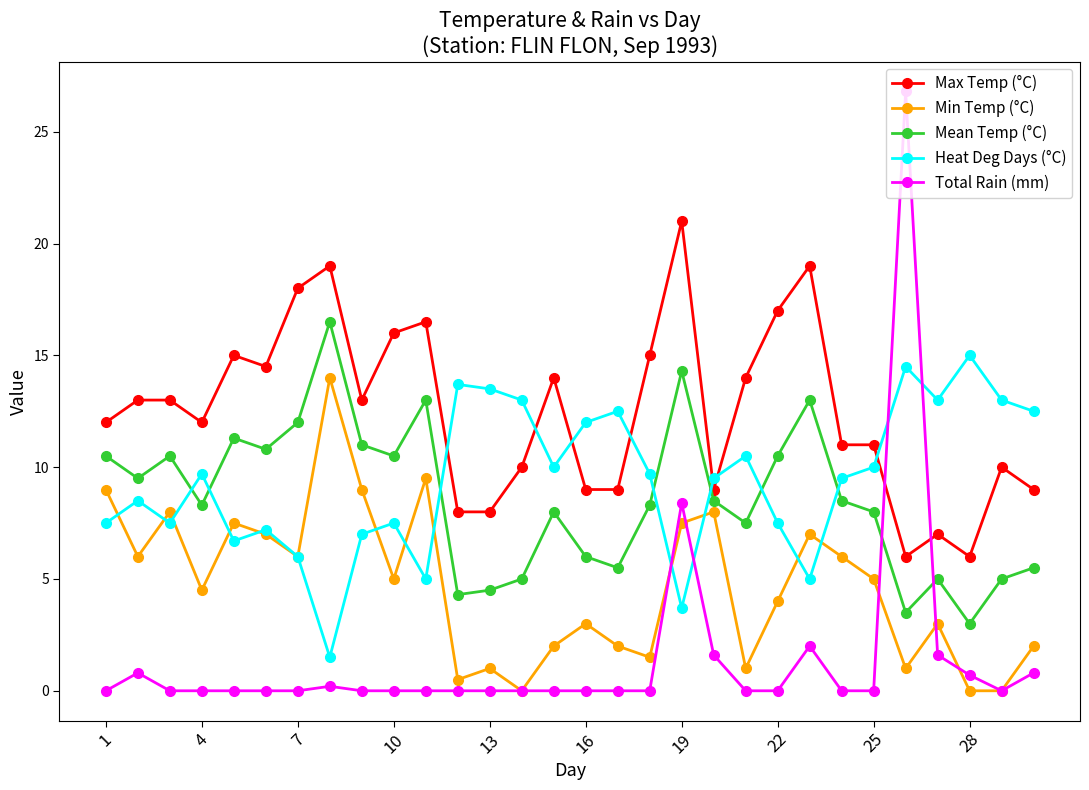

What are all the series names shown in the legend?

Max Temp (°C), Min Temp (°C), Mean Temp (°C), Heat Deg Days (°C), Total Rain (mm)